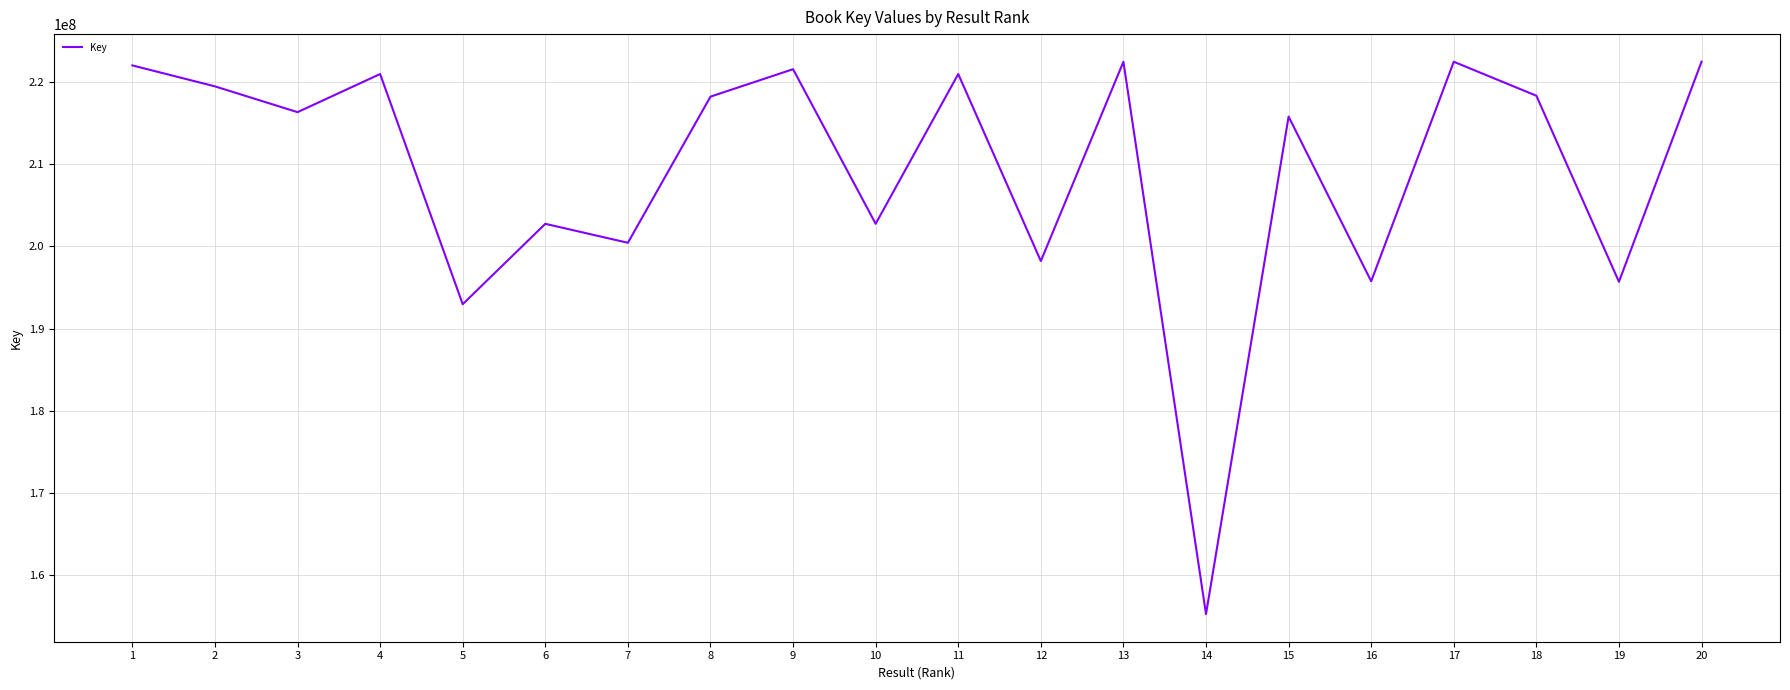

How many values are below 218244267?

10